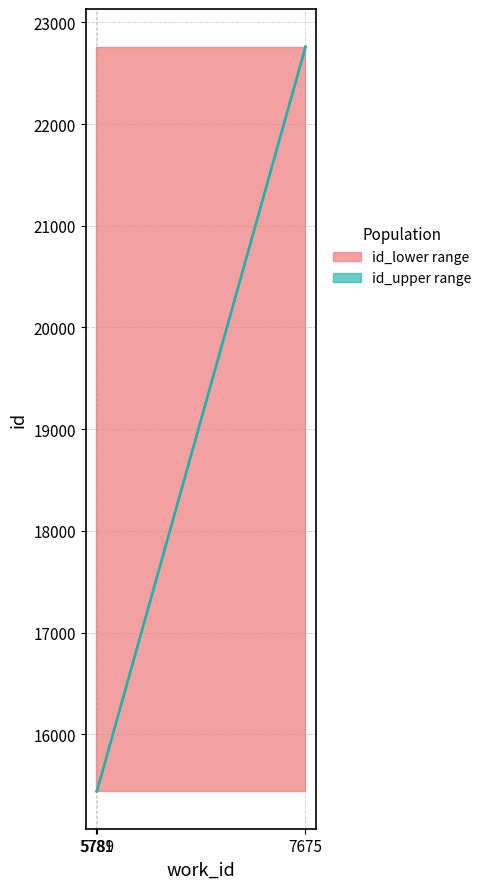

How many lines are shown in the chart?

2